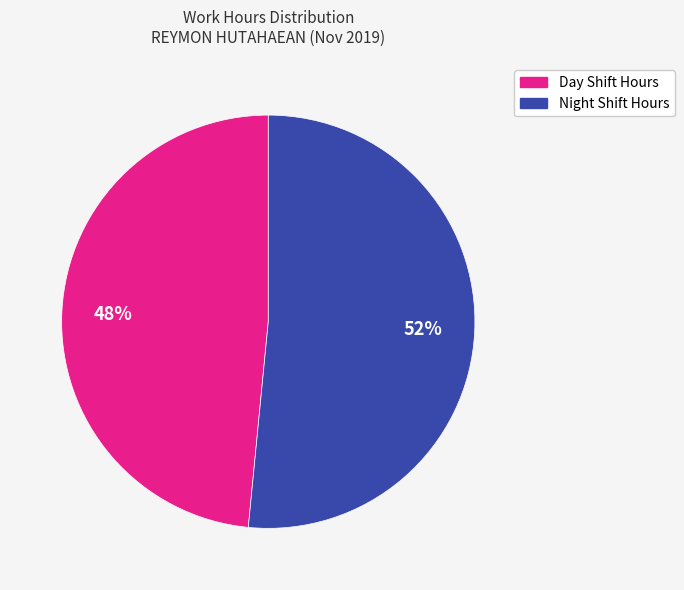

Does any single category account for the majority?

Yes